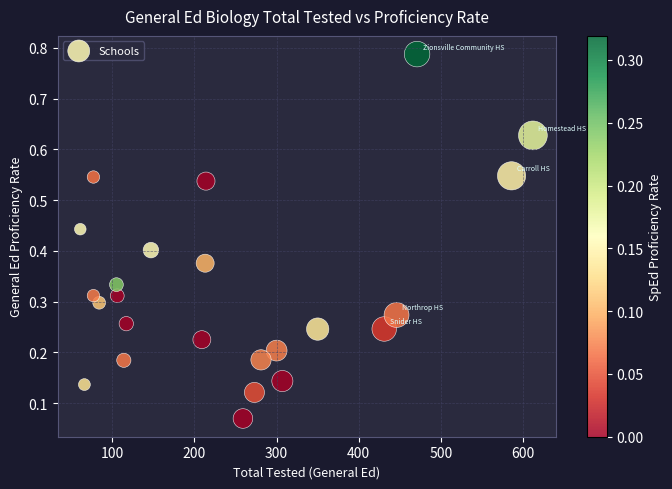

What is the range of Y values (max minus min)?

0.7